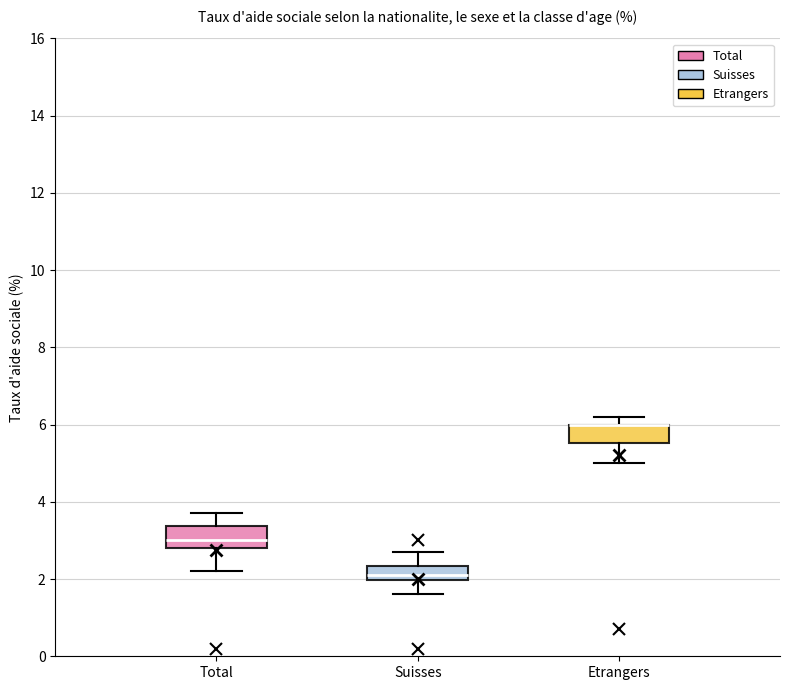

Reading left to right, read every box against the y-axis: the position of its median line, the range the box covers, and the ends of its whiskers. The values are not printed on the chart, so give them approximately, as read against the axis.

Total: median 3.0, box 2.8 to 3.4, whiskers 2.2 to 3.8
Suisses: median 2.2, box 2.0 to 2.4, whiskers 1.6 to 2.8
Etrangers: median 6.0 (drawn on the box's upper edge), box 5.6 to 6.0, whiskers 5.0 to 6.2